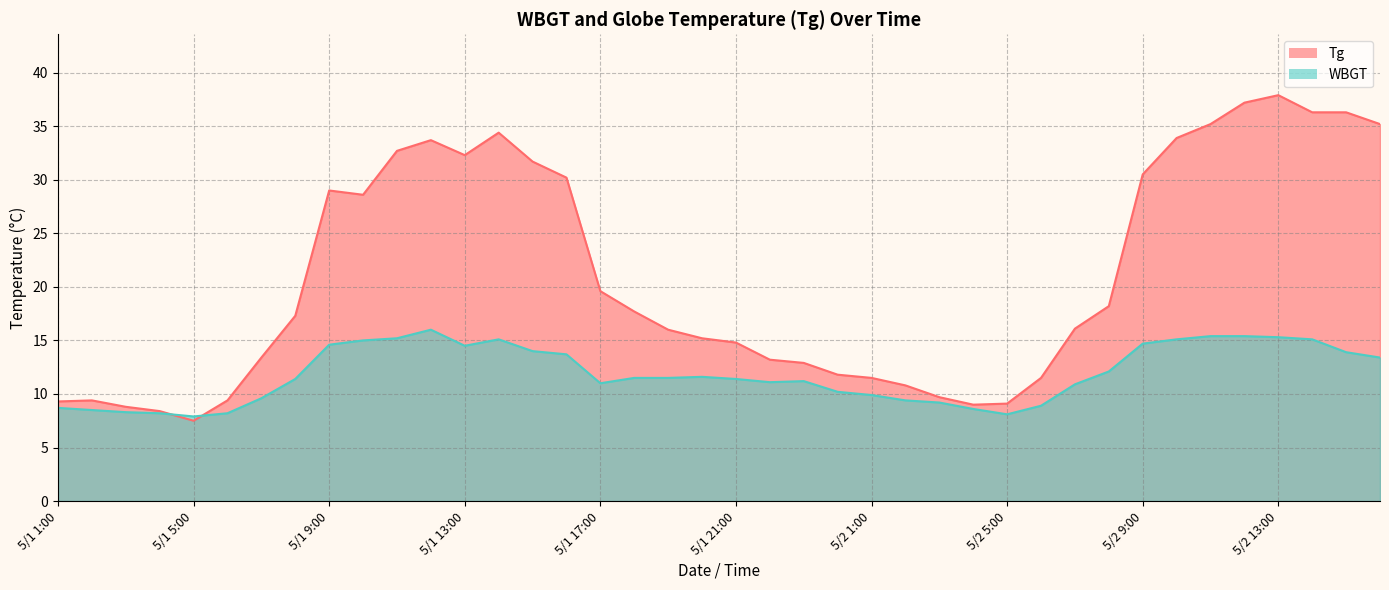

Reading right to left, extract all data points from this chart.

Tg: 35.2	36.3	36.3	37.9	37.2	35.2	33.9	30.5	18.2	16.1	11.5	9.1	9.0	9.7	10.8	11.5	11.8	12.9	13.2	14.8	15.2	16.0	17.7	19.6	30.2	31.7	34.4	32.3	33.7	32.7	28.6	29.0	17.3	13.4	9.4	7.5	8.4	8.8	9.4	9.3
WBGT: 13.4	13.9	15.1	15.3	15.4	15.4	15.1	14.7	12.1	10.9	8.9	8.1	8.6	9.2	9.4	9.9	10.2	11.2	11.1	11.4	11.6	11.5	11.5	11.0	13.7	14.0	15.1	14.5	16.0	15.2	15.0	14.6	11.4	9.6	8.2	7.9	8.2	8.3	8.5	8.7